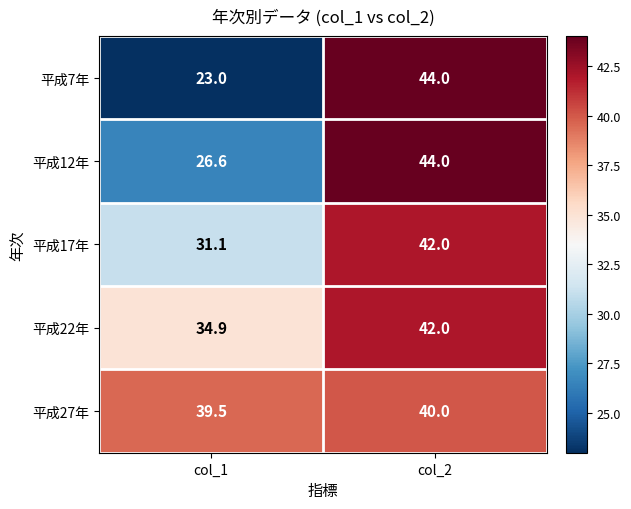

What is the greatest value displayed?

44.0